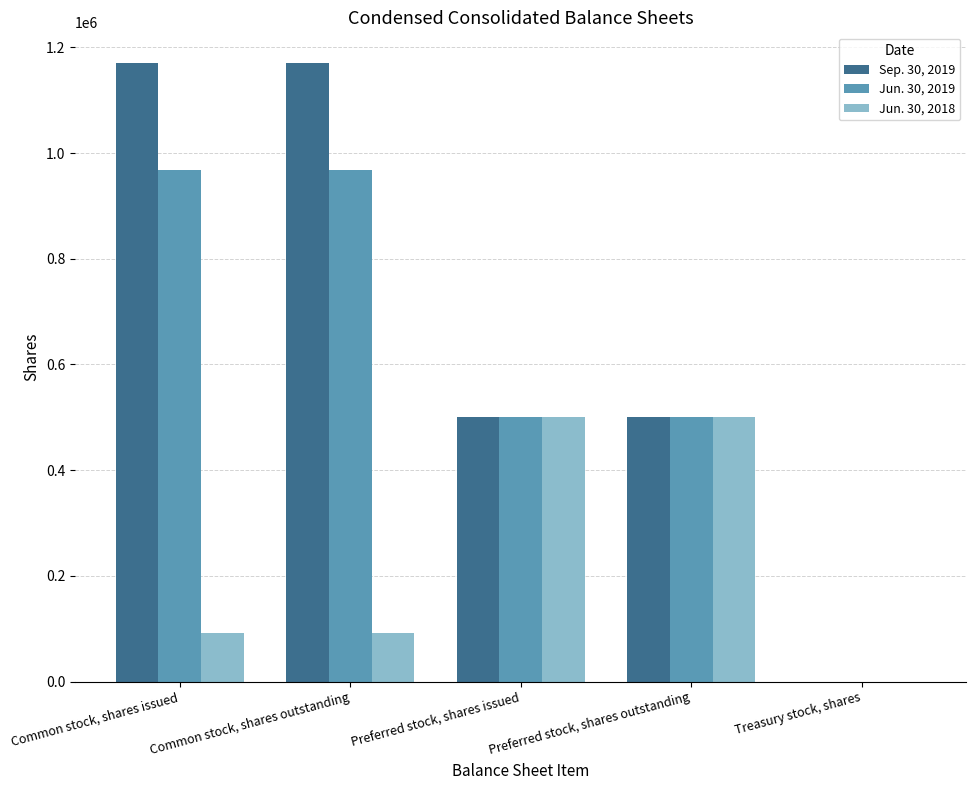

Between Common stock, shares issued and Preferred stock, shares issued, which series saw the biggest shift?

Sep. 30, 2019